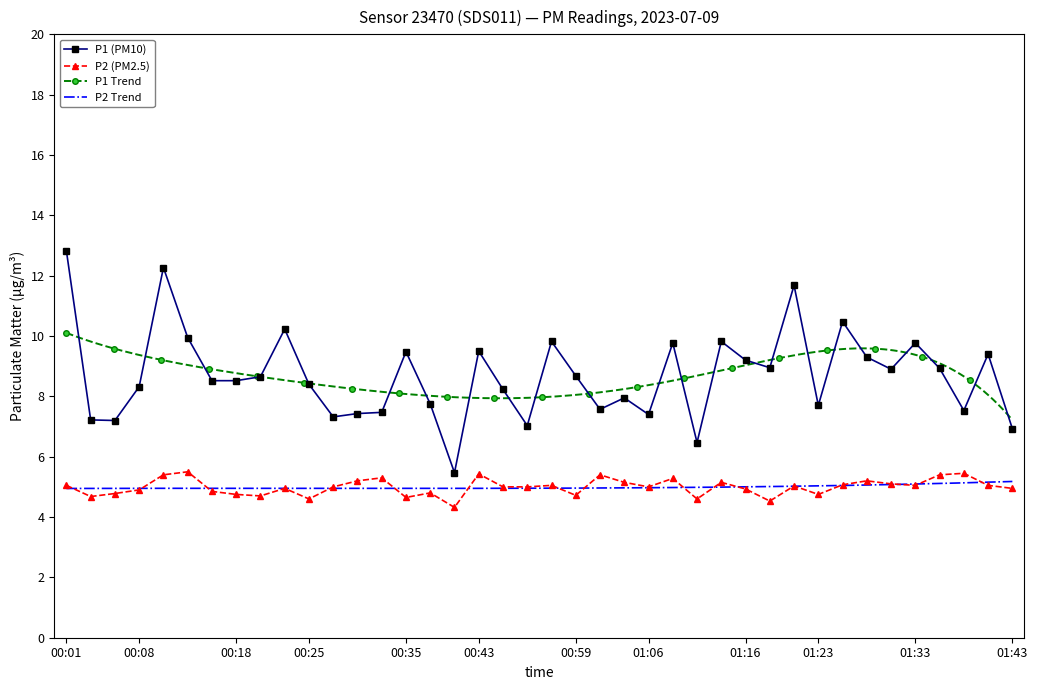

What is the average value of the P1 series?

8.7